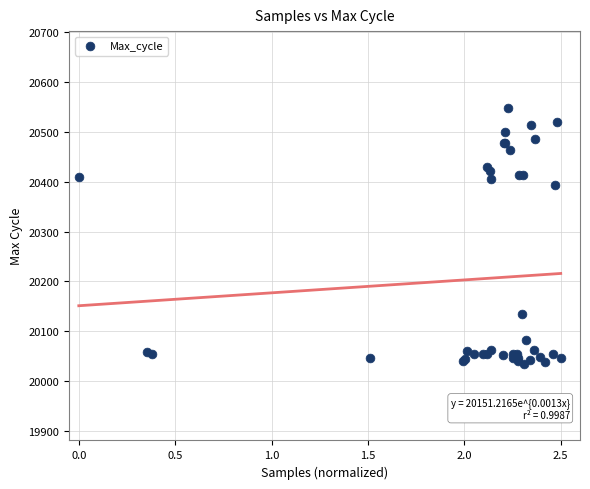

What Y value in the scatter plot is closest to 20291?

20394